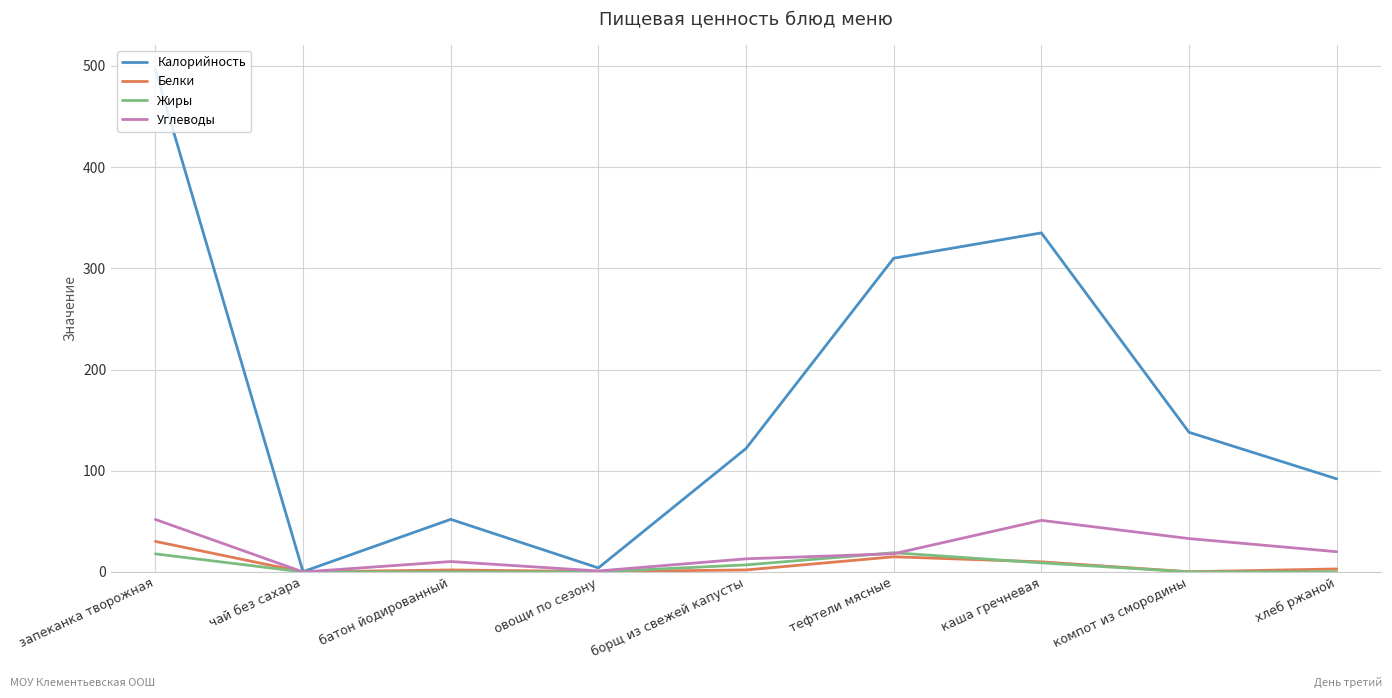

True or false: Белки and Жиры cross at least once.

True